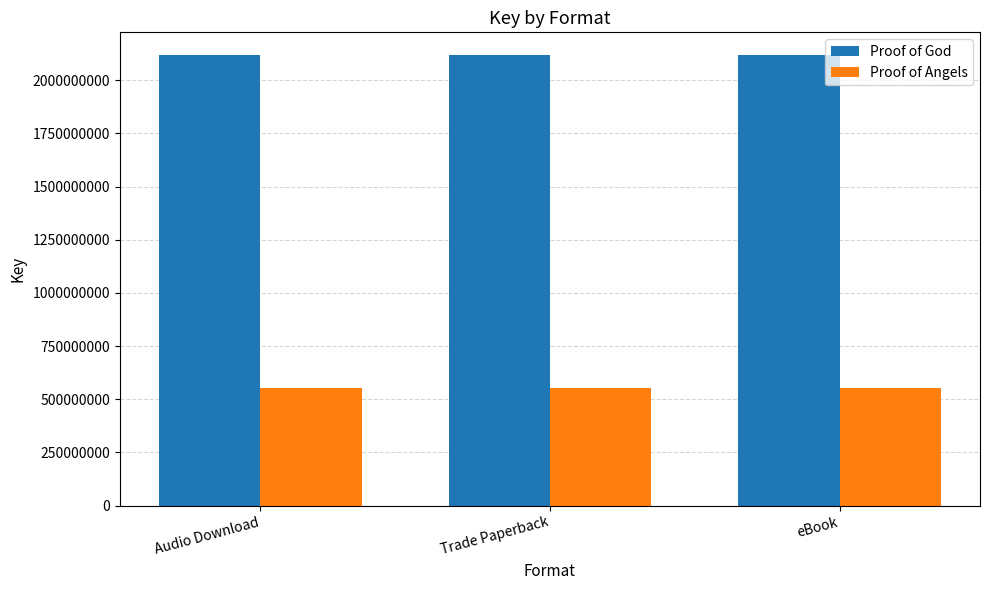

The Proof of God series shows 528745577 at Trade Paperback. True or false?

False